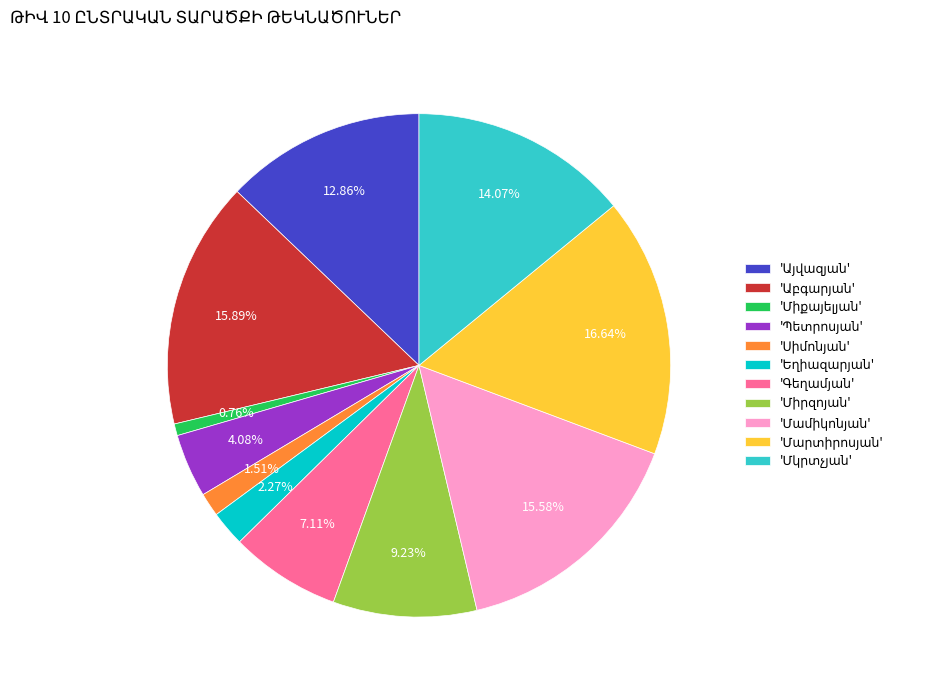

Does any single category account for the majority?

No